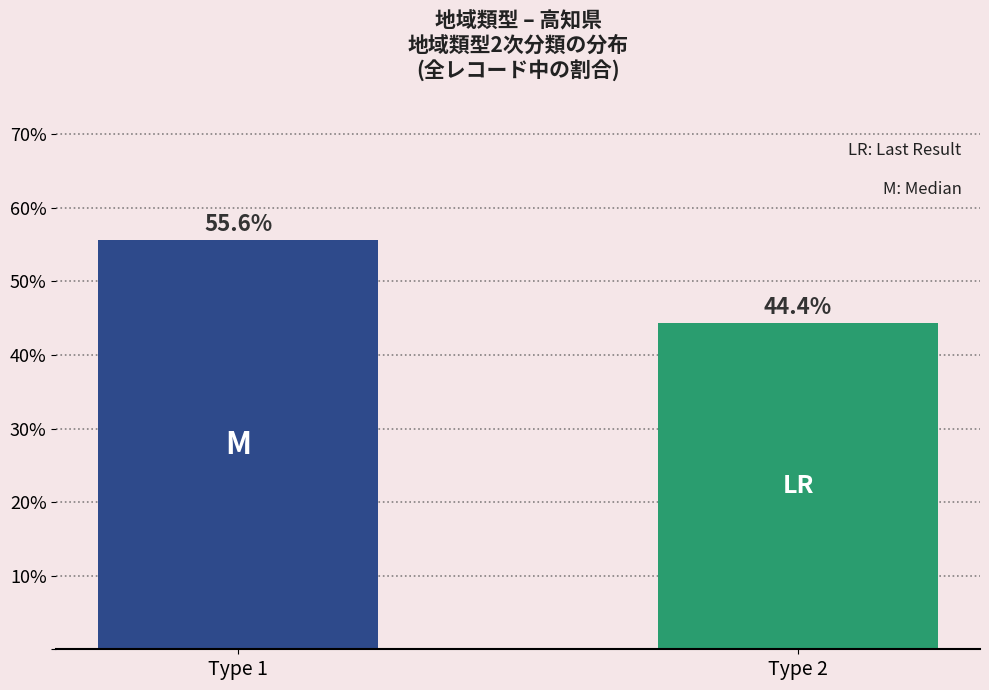

Reading right to left, list all the values displayed in this chart.

44.4	55.6